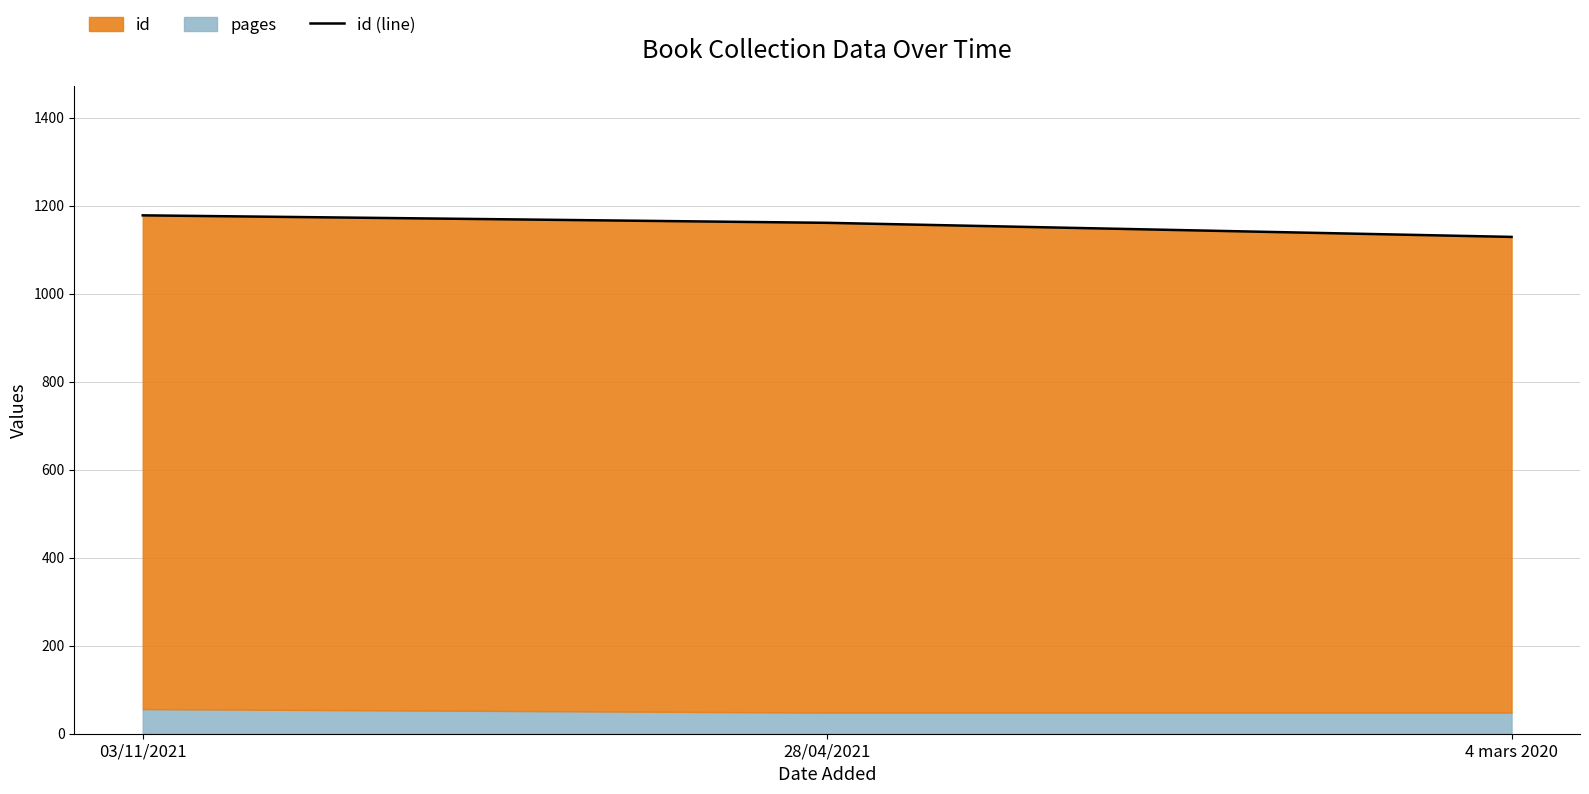

Is it true that the value at 4 mars 2020 is 368?

False